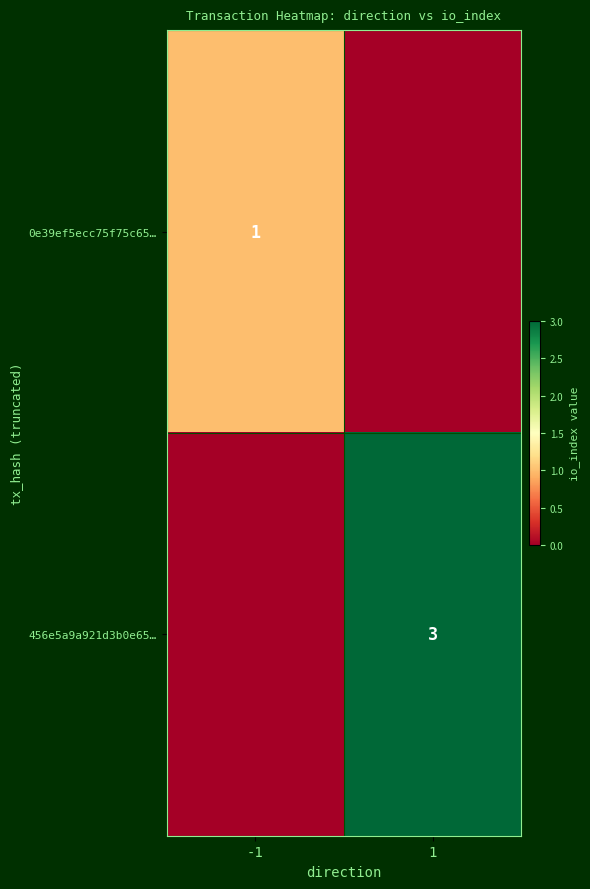

Is it true that 0e39ef5ecc75f75c65… equals 1 at -1?

True